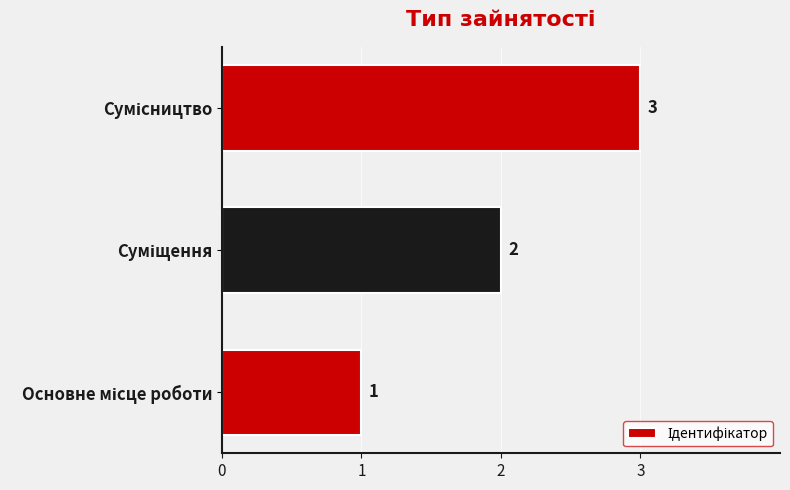

What is the sum of all values?

6